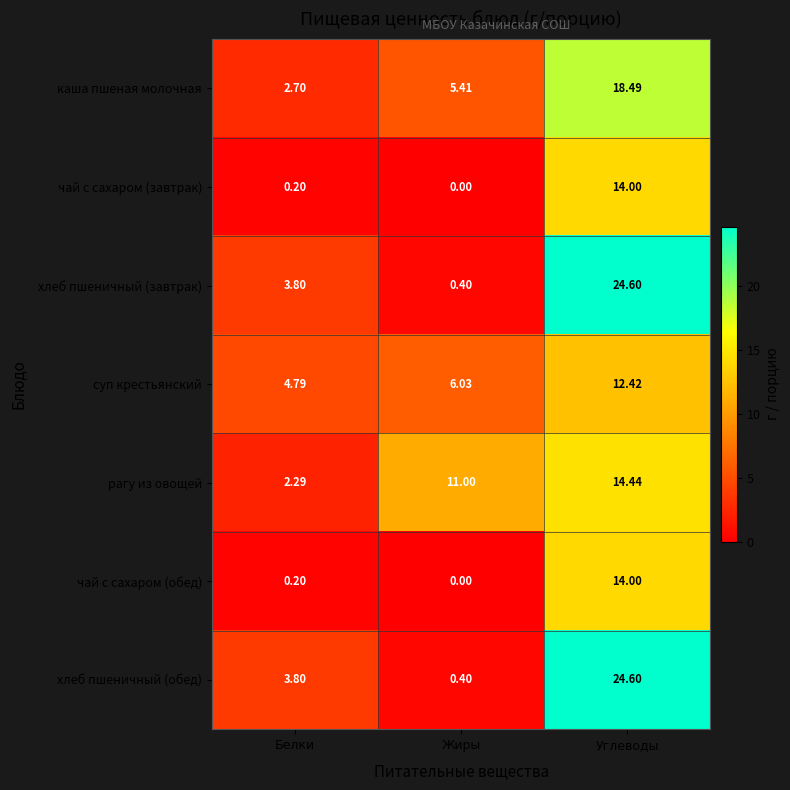

Rank the categories by чай с сахаром (завтрак) value from lowest to highest.

Жиры, Белки, Углеводы